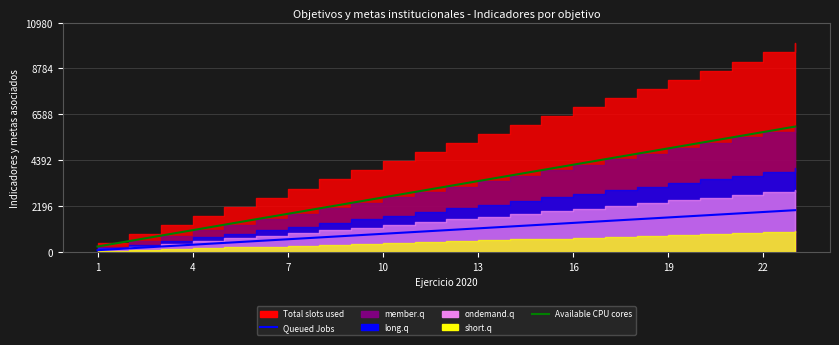

True or false: Queued Jobs has more than 1 points higher than both neighbors.

False